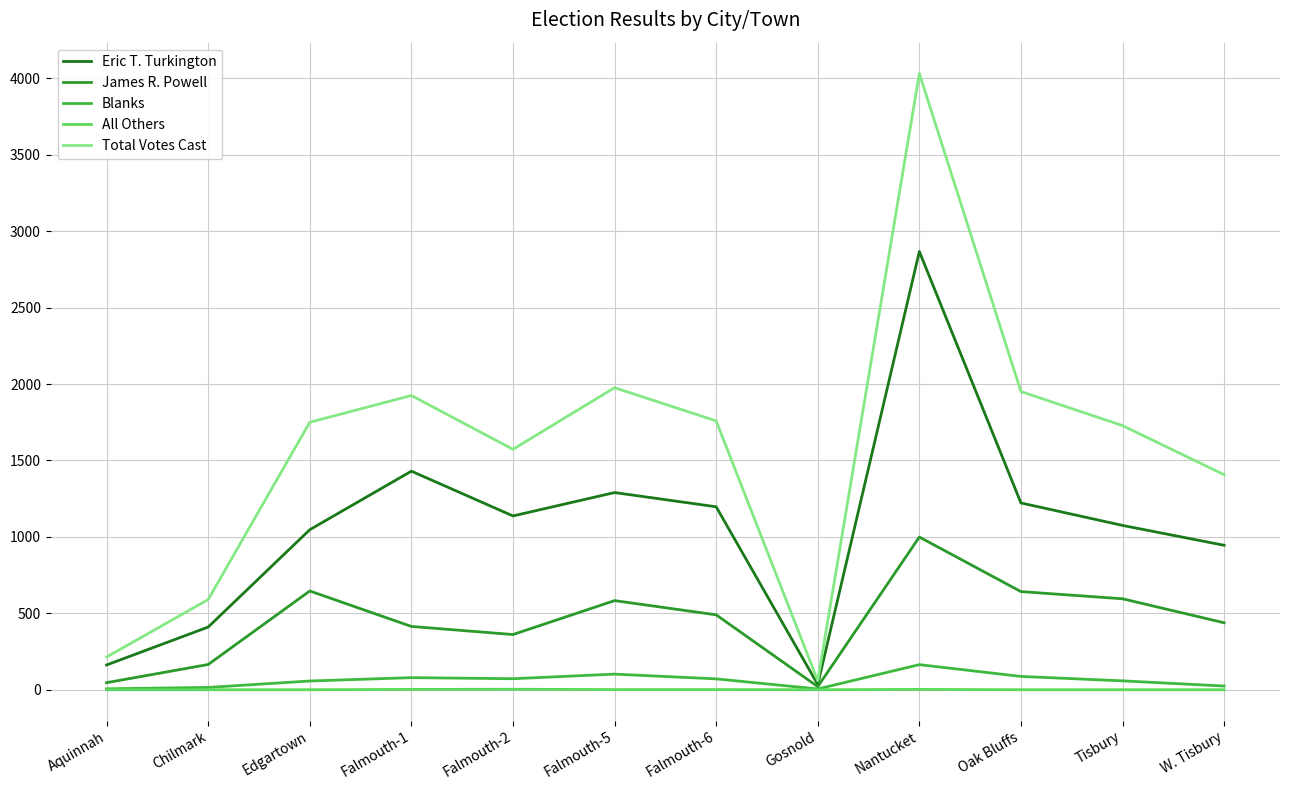

What position from the right is Tisbury?

2